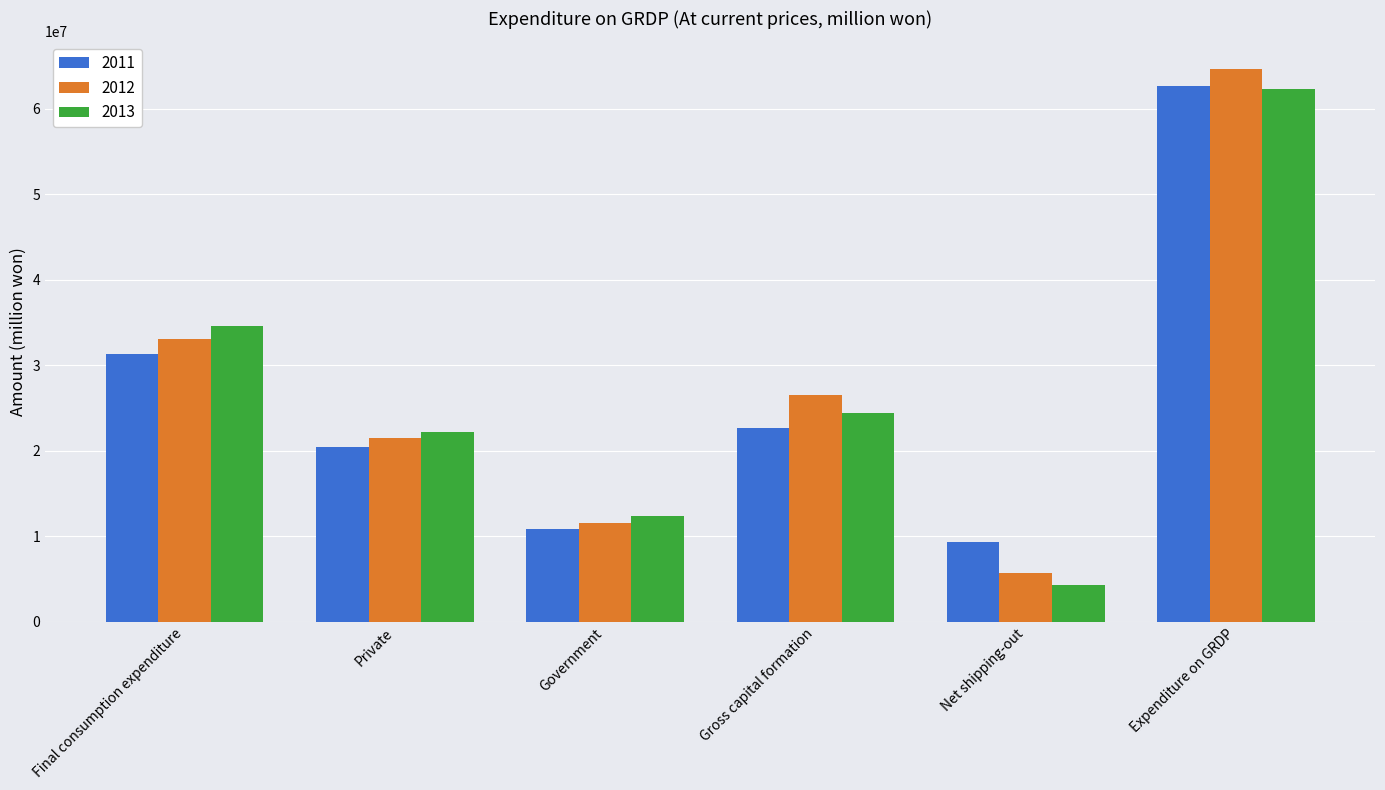

At which label does 2012 reach its minimum?

Net shipping-out